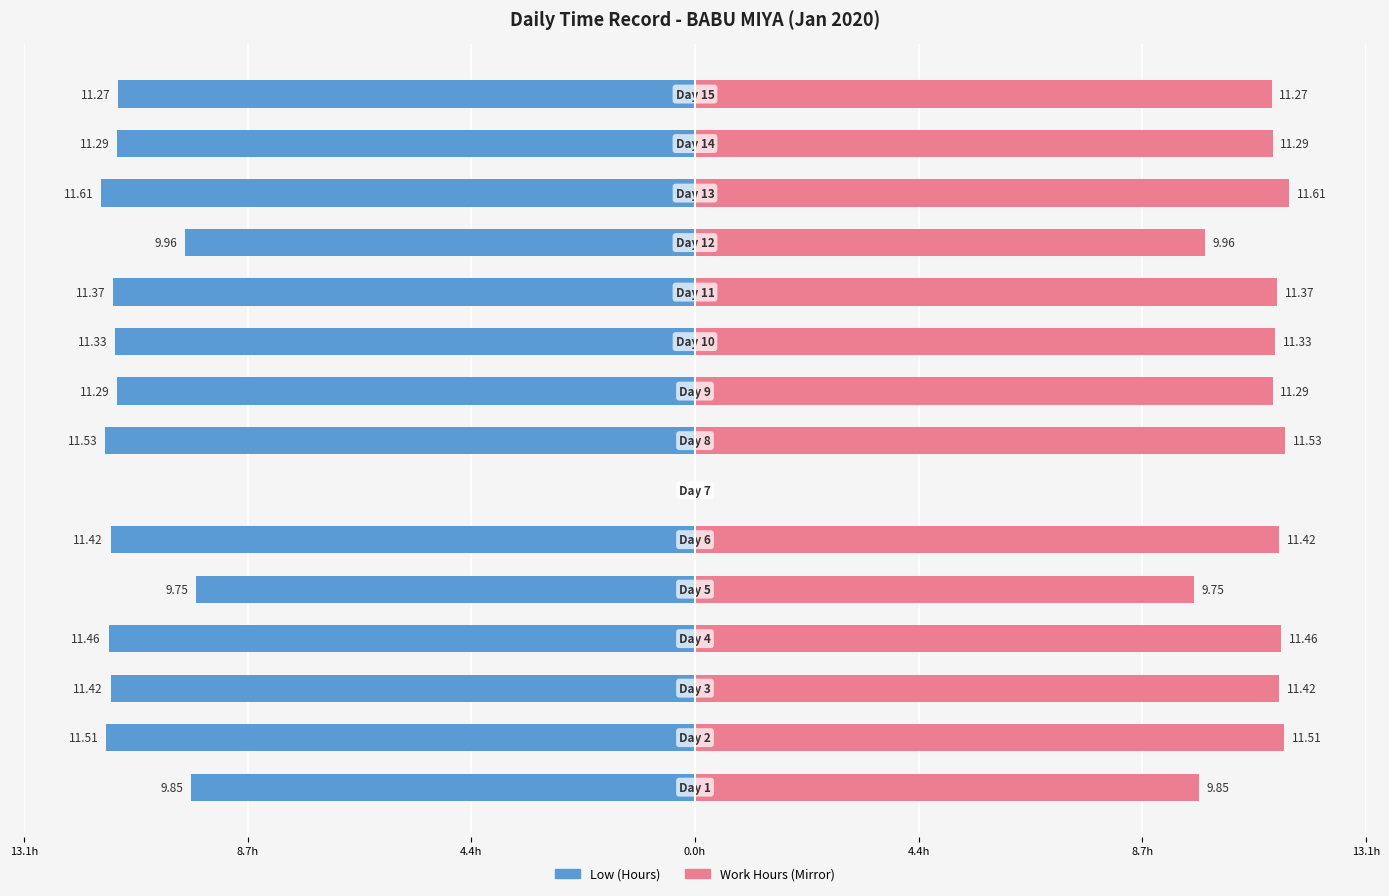

The value of Low (Hours) at 11 is -16.9. True or false?

False